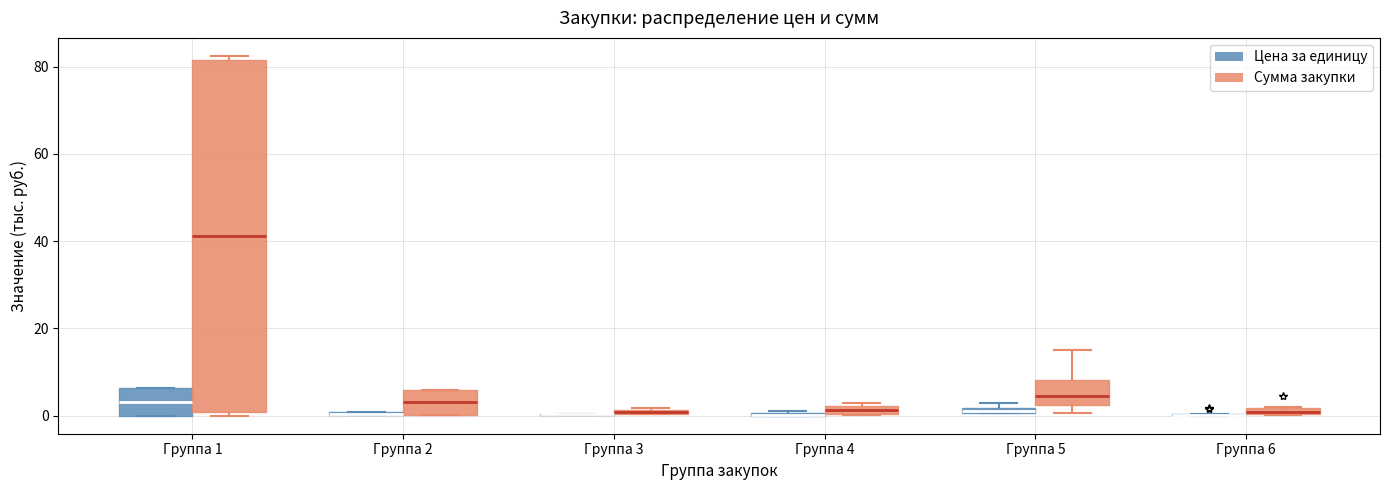

Where is the lower edge of the box for Группа 5 (Сумма закупки) on the y-axis? The values are not printed on the chart, so give them approximately, as read against the axis.

2